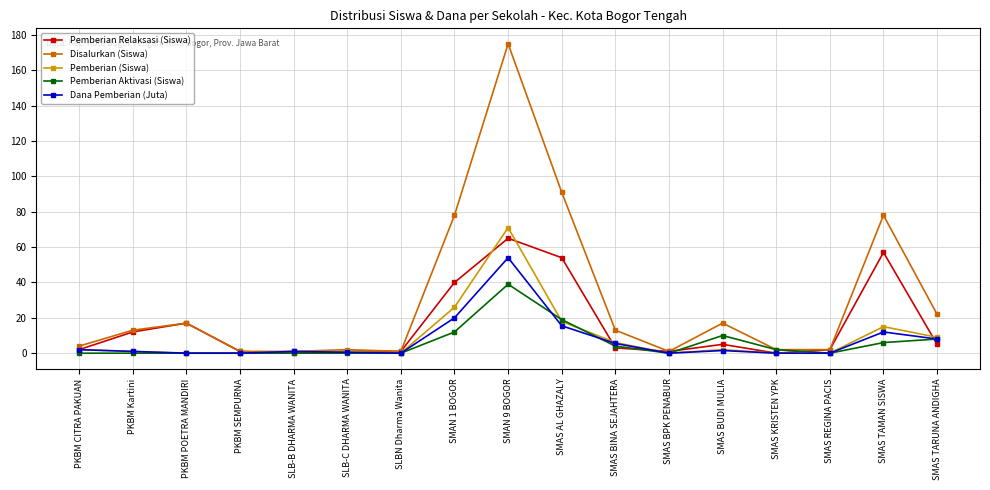

How many lines are shown in the chart?

5